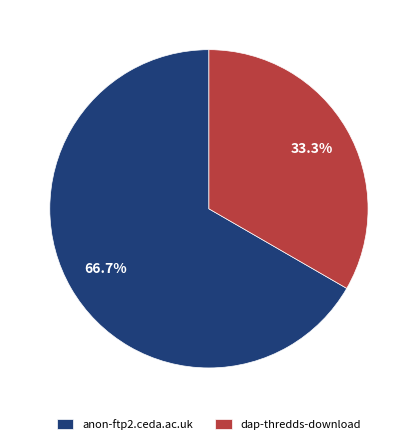

The dap-thredds-download slice represents 22% of the pie. True or false?

False